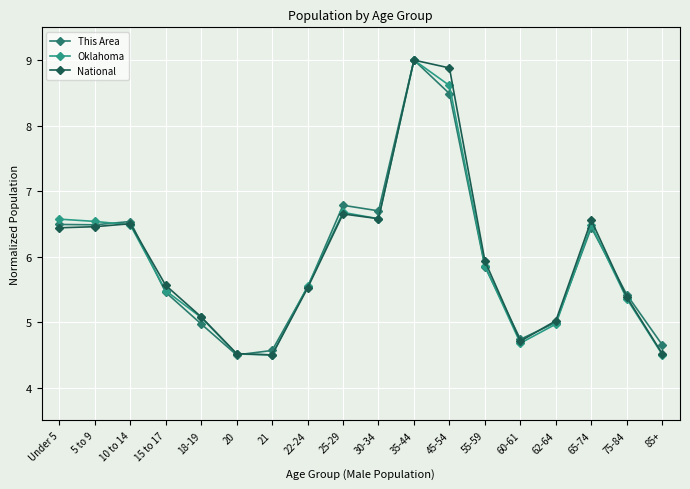

Reading right to left, list all the values displayed in this chart.

This Area: 85+=4.7	75-84=5.4	65-74=6.4	62-64=5.0	60-61=4.7	55-59=5.8	45-54=8.5	35-44=9.0	30-34=6.7	25-29=6.8	22-24=5.5	21=4.6	20=4.5	18-19=5.0	15 to 17=5.5	10 to 14=6.5	5 to 9=6.5	Under 5=6.5
Oklahoma: 85+=4.5	75-84=5.4	65-74=6.5	62-64=5.0	60-61=4.7	55-59=5.9	45-54=8.6	35-44=9.0	30-34=6.6	25-29=6.7	22-24=5.5	21=4.5	20=4.5	18-19=5.1	15 to 17=5.5	10 to 14=6.5	5 to 9=6.5	Under 5=6.6
National: 85+=4.5	75-84=5.4	65-74=6.6	62-64=5.0	60-61=4.7	55-59=5.9	45-54=8.9	35-44=9.0	30-34=6.6	25-29=6.7	22-24=5.5	21=4.5	20=4.5	18-19=5.1	15 to 17=5.6	10 to 14=6.5	5 to 9=6.5	Under 5=6.4